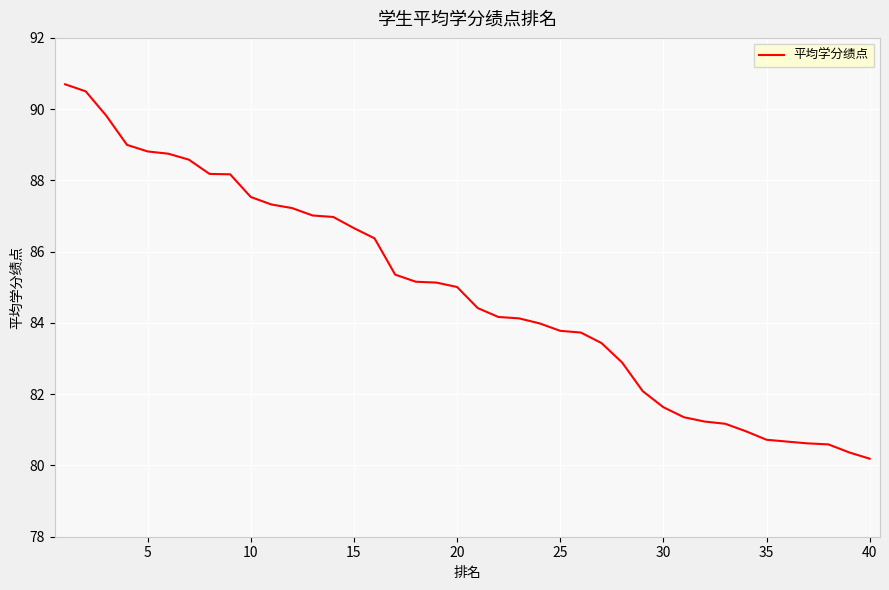

What is the smallest value displayed?

80.2